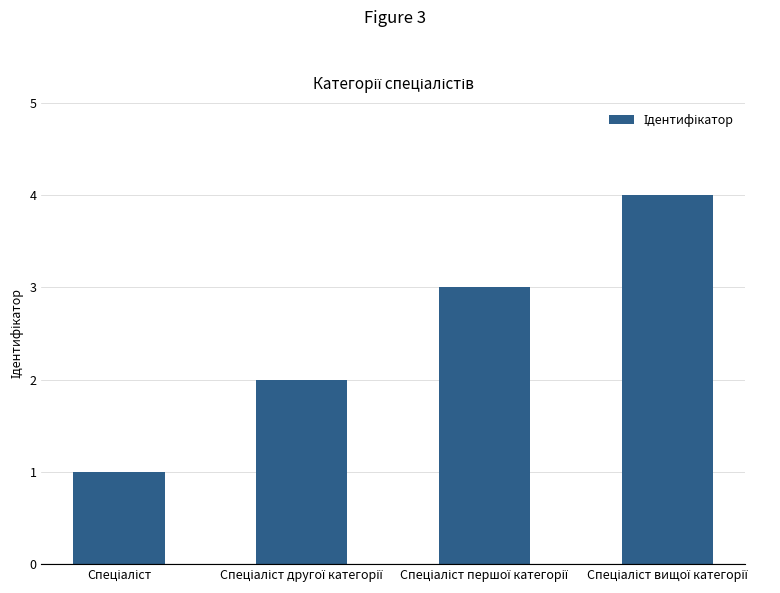

What is the greatest value displayed?

4